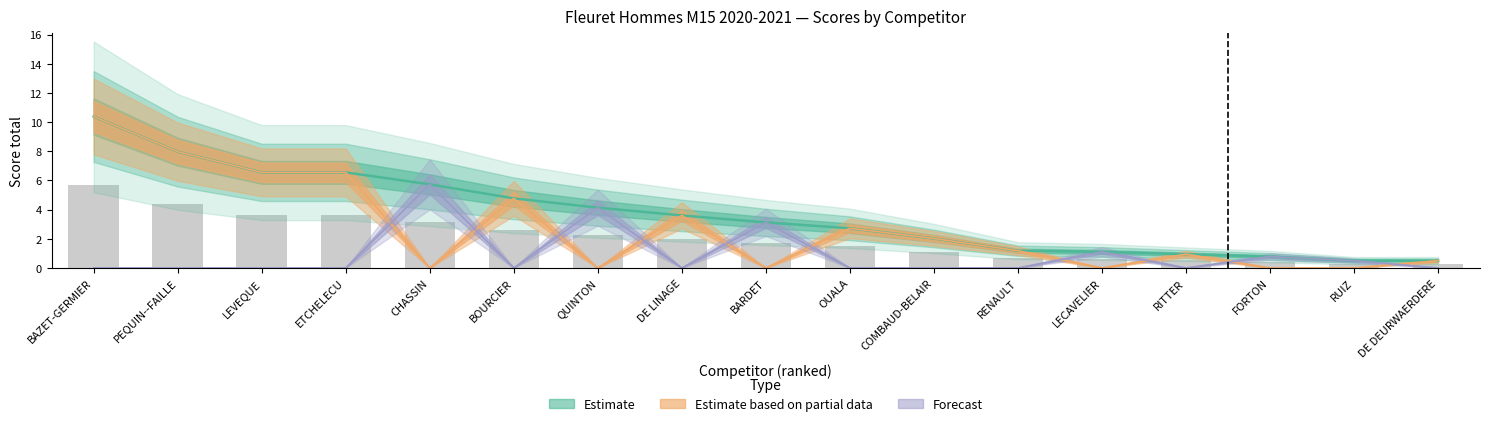

The value of Total at BARDET is 1.1. True or false?

False